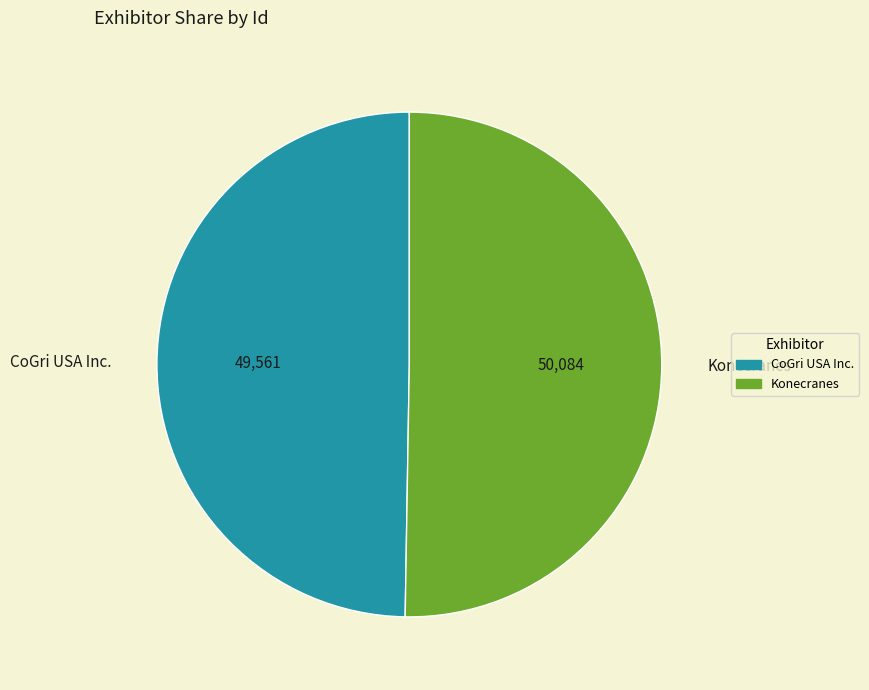

Does CoGri USA Inc. account for over 50% of the chart?

No